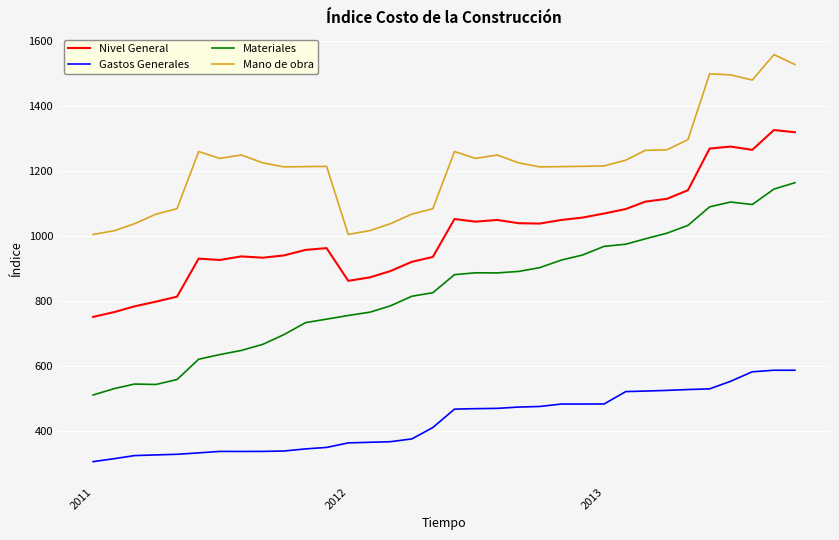

In Nivel General, how many points are lower than both neighbors (excluding endpoints)?

6